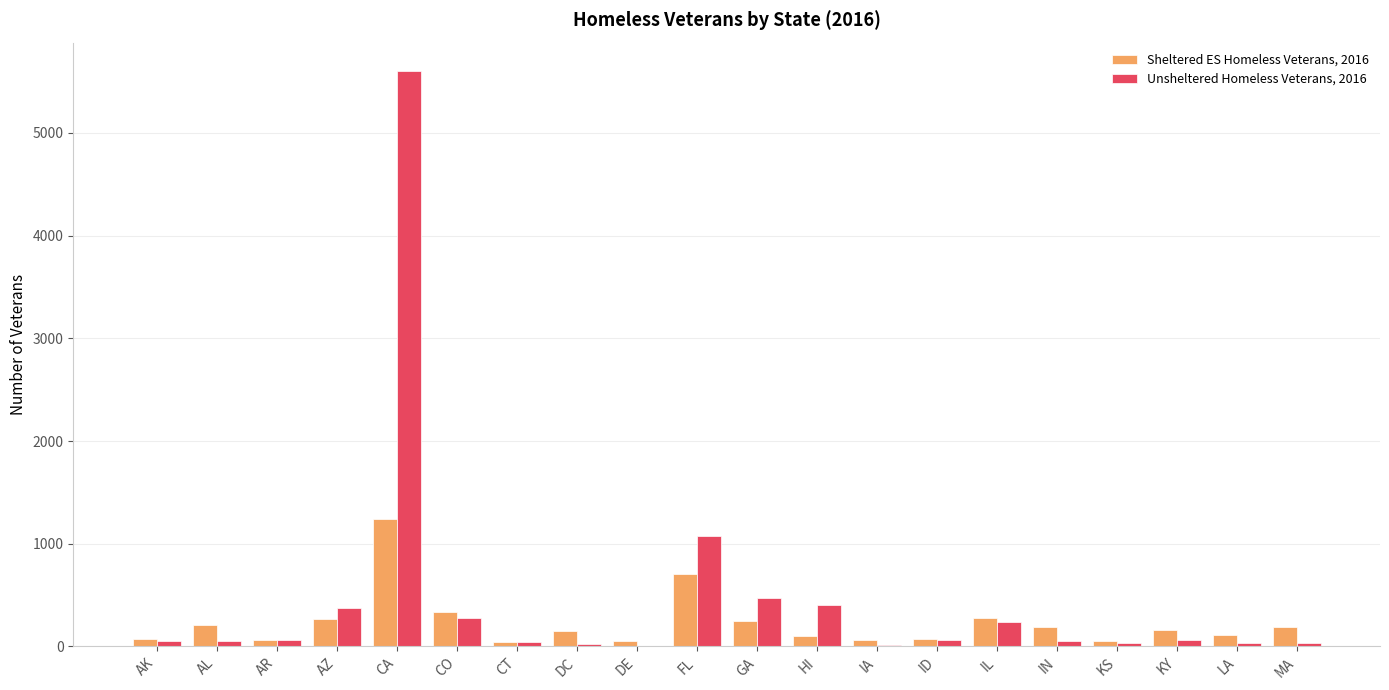

The value of Unsheltered Homeless Veterans, 2016 at AZ is 373. True or false?

True